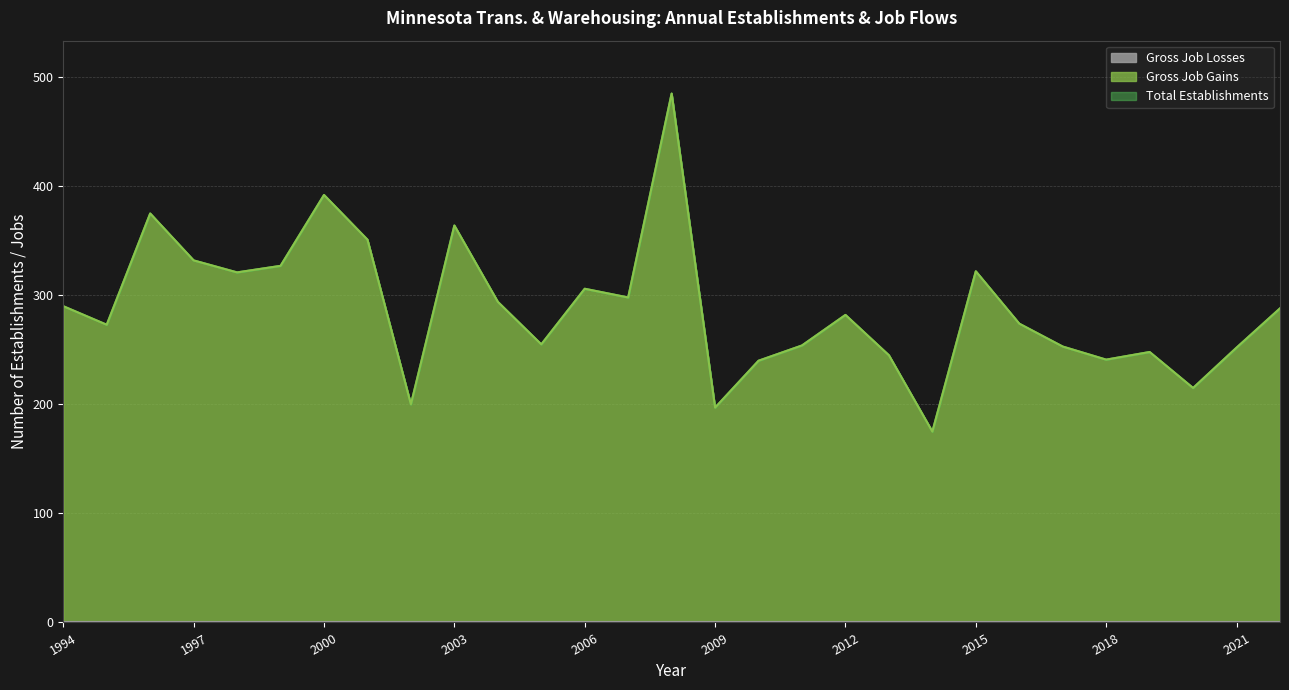

Between 2002 and 2020, which series saw the biggest shift?

Total Establishments